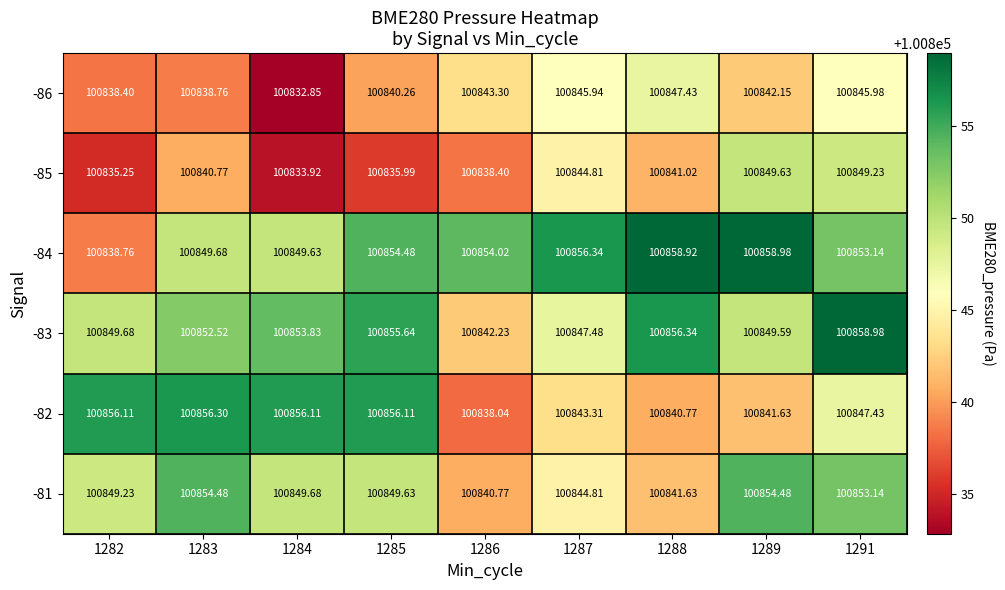

Reading right to left, what are all the values shown in this chart?

-86: 1291=100846.0	1289=100842.1	1288=100847.4	1287=100845.9	1286=100843.3	1285=100840.3	1284=100832.9	1283=100838.8	1282=100838.4
-85: 1291=100849.2	1289=100849.6	1288=100841.0	1287=100844.8	1286=100838.4	1285=100836.0	1284=100833.9	1283=100840.8	1282=100835.2
-84: 1291=100853.1	1289=100859.0	1288=100858.9	1287=100856.3	1286=100854.0	1285=100854.5	1284=100849.6	1283=100849.7	1282=100838.8
-83: 1291=100859.0	1289=100849.6	1288=100856.3	1287=100847.5	1286=100842.2	1285=100855.6	1284=100853.8	1283=100852.5	1282=100849.7
-82: 1291=100847.4	1289=100841.6	1288=100840.8	1287=100843.3	1286=100838.0	1285=100856.1	1284=100856.1	1283=100856.3	1282=100856.1
-81: 1291=100853.1	1289=100854.5	1288=100841.6	1287=100844.8	1286=100840.8	1285=100849.6	1284=100849.7	1283=100854.5	1282=100849.2